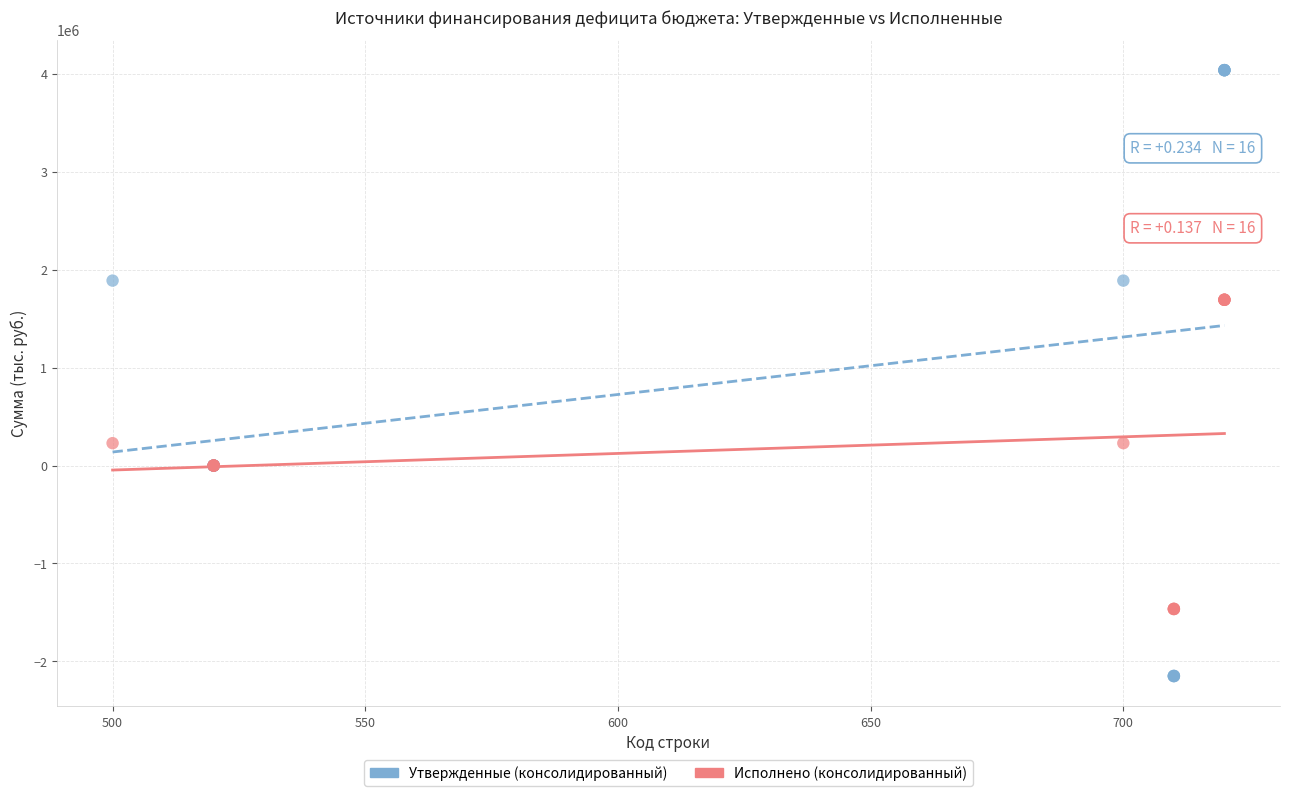

Which series reaches the maximum Y coordinate?

Утвержденные (консолидированный)